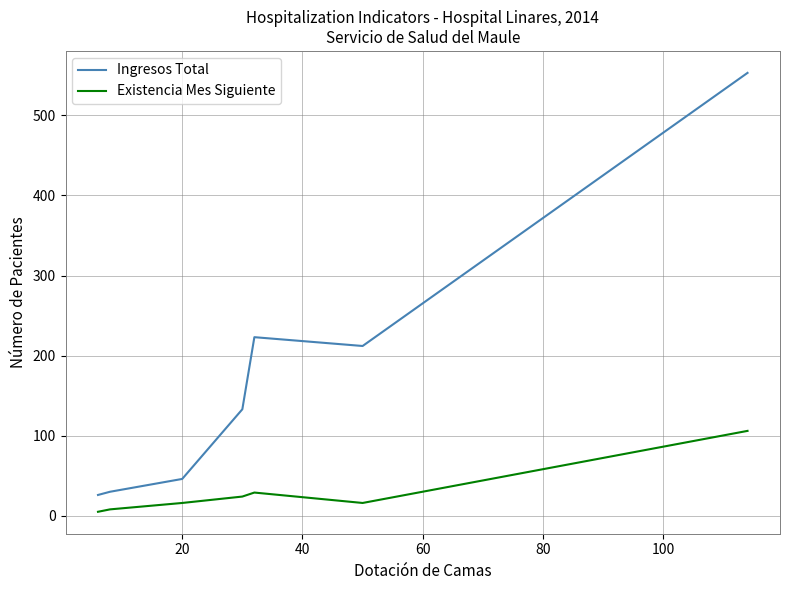

Rank the series by their maximum value, from lowest to highest.

Existencia Mes Siguiente, Ingresos Total